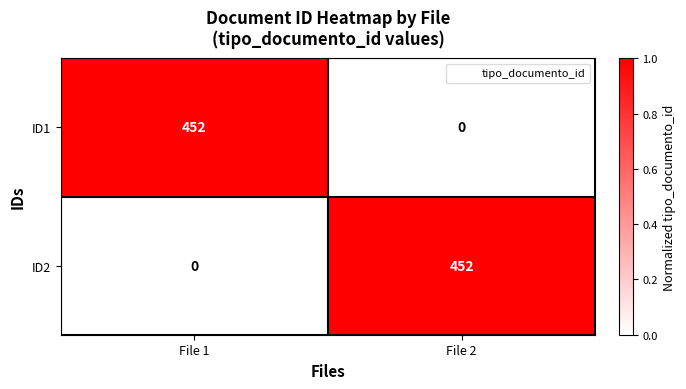

What is the greatest value displayed?

452